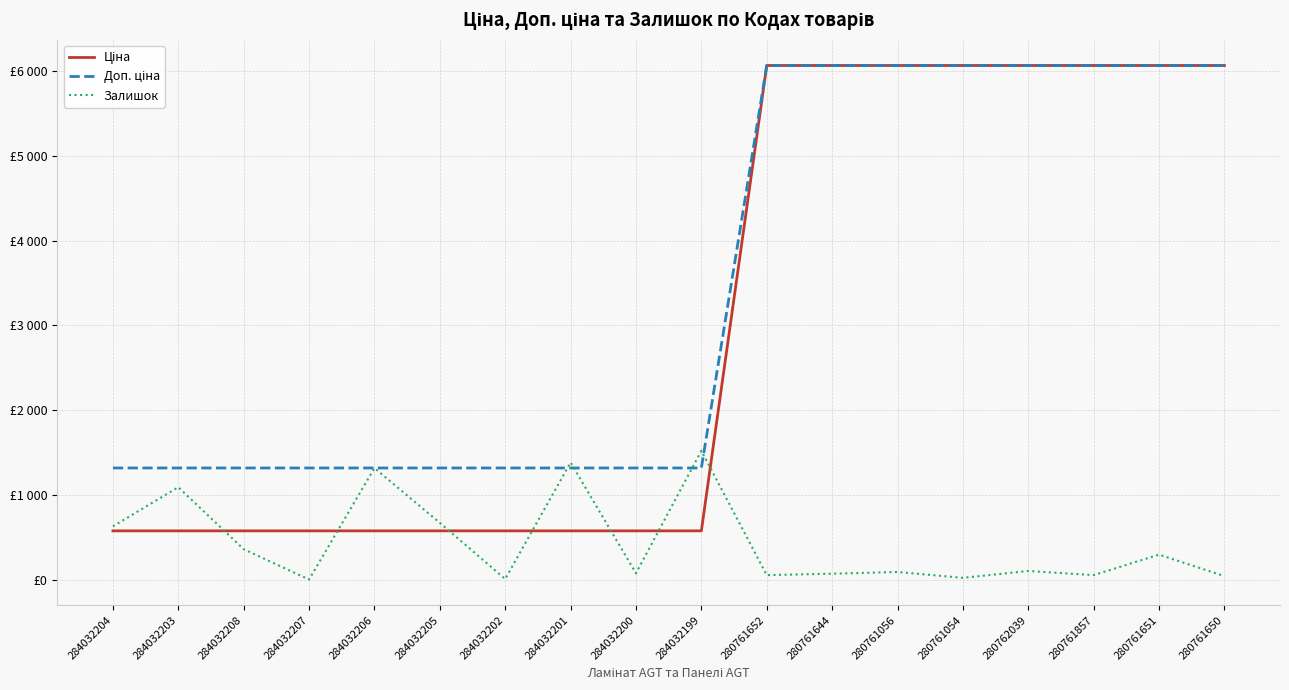

Which series changed the most between 284032202 and 280761644?

Ціна